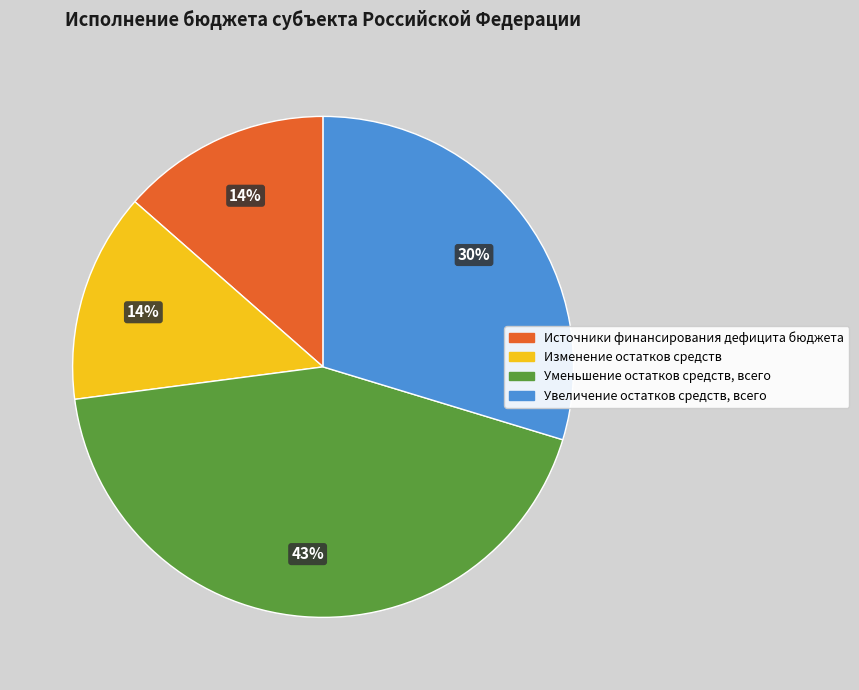

To the nearest percent, what is the average slice percentage?

25%